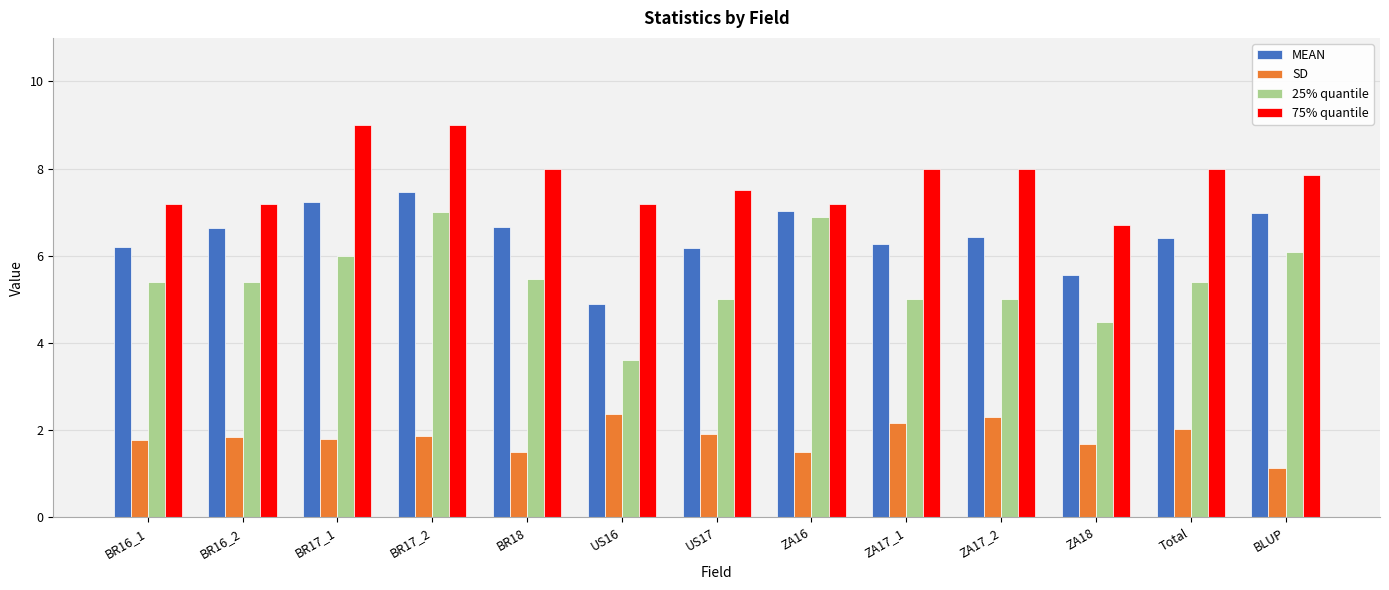

Between BR16_2 and ZA17_2, which series saw the biggest shift?

75% quantile